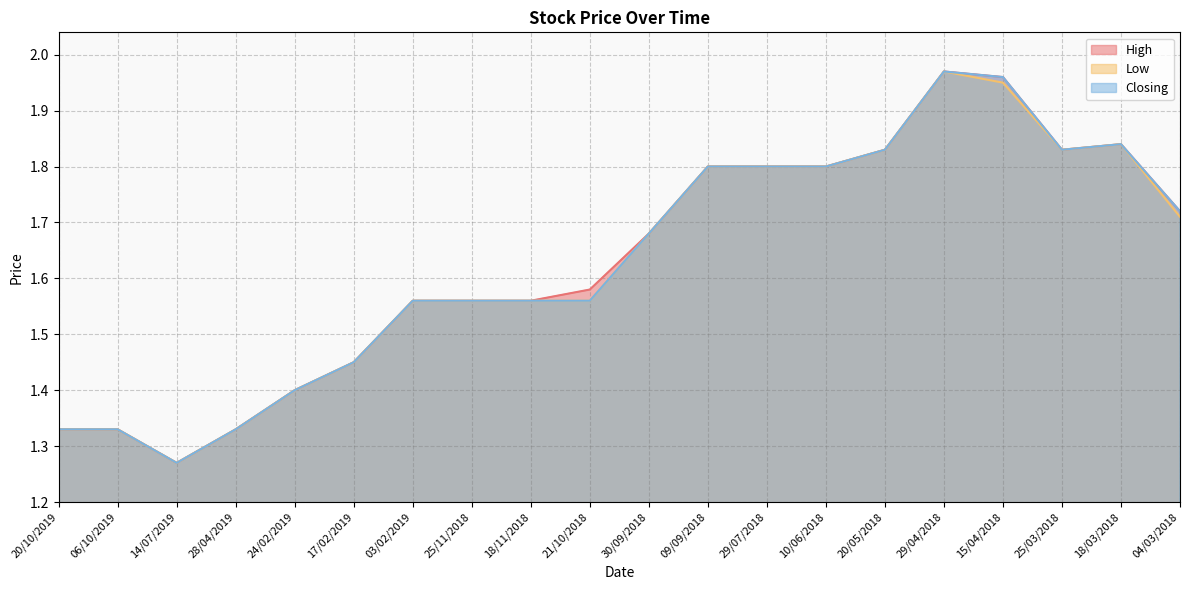

What value does the High series have at 20/05/2018?

1.8